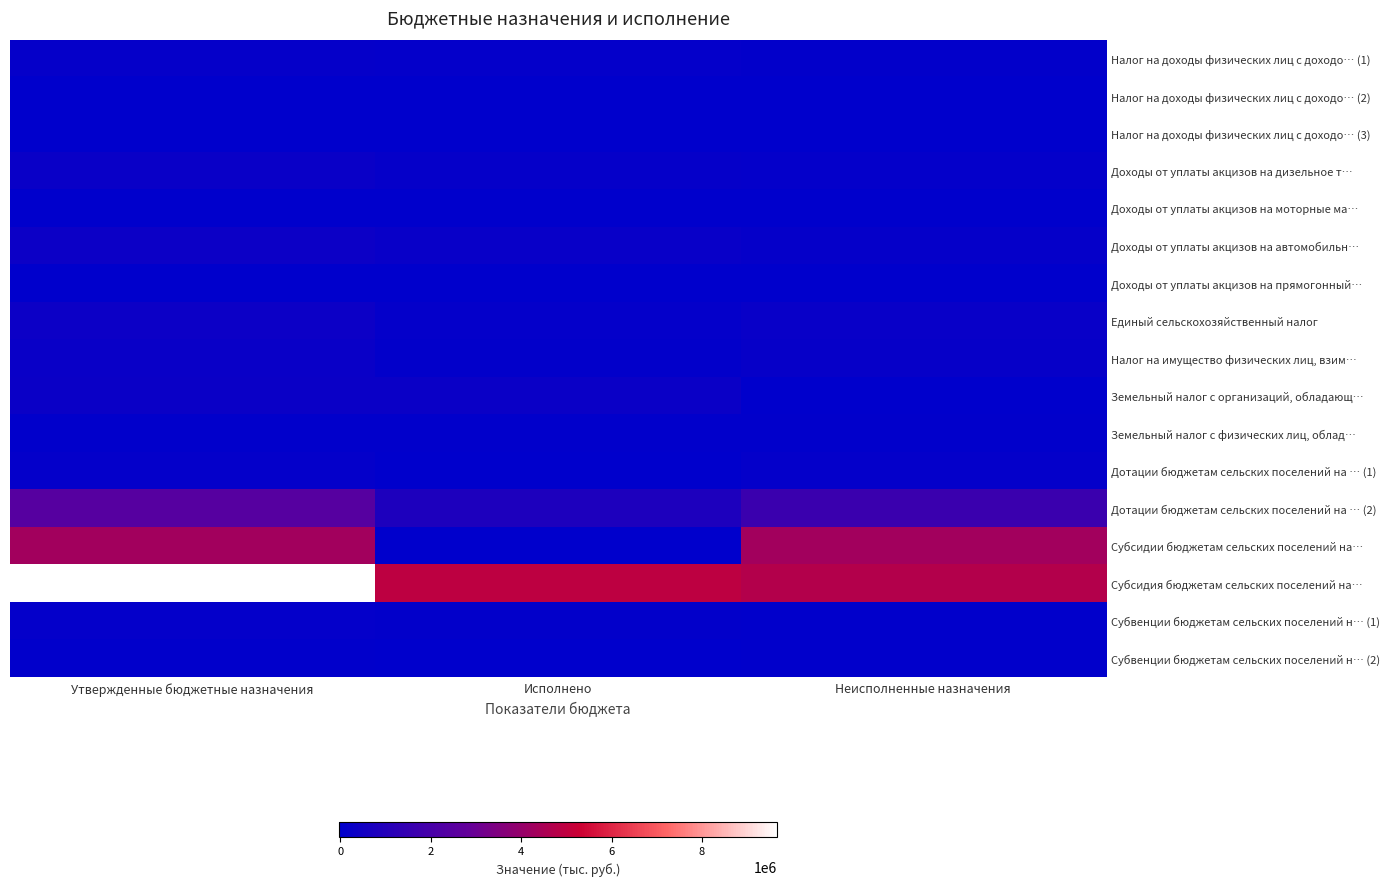

At which category is the sum across all series the highest?

Утвержденные бюджетные назначения